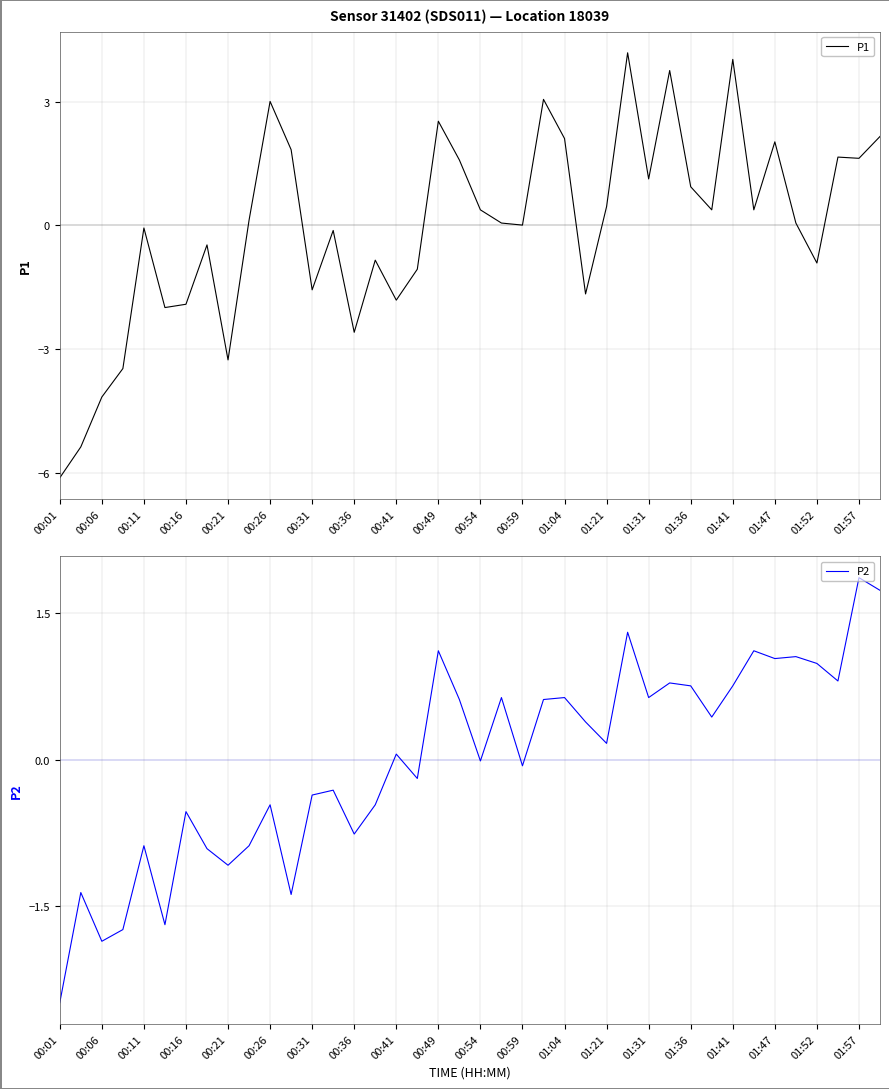

Read the P2 value at 01:57.

1.9